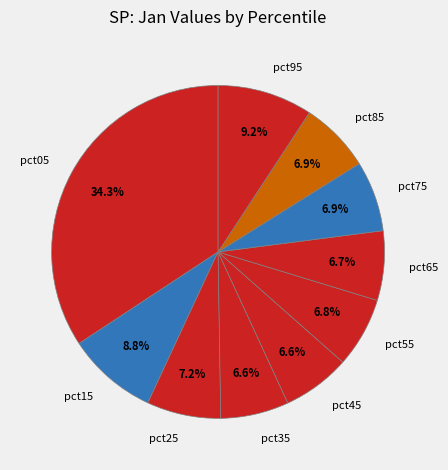

To the nearest percent, what portion does pct35 represent?

7%